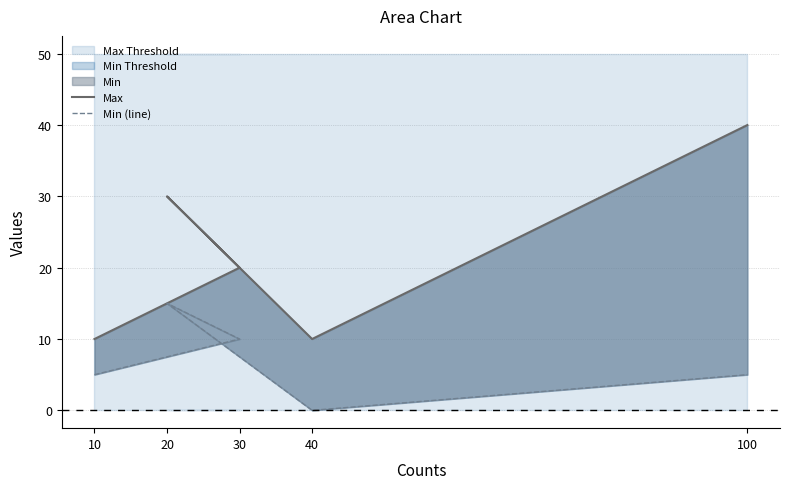

Reading left to right, extract all data points from this chart.

Max: 10=10	30=20	20=30	40=10	100=40
Min (line): 10=5	30=10	20=15	40=0	100=5